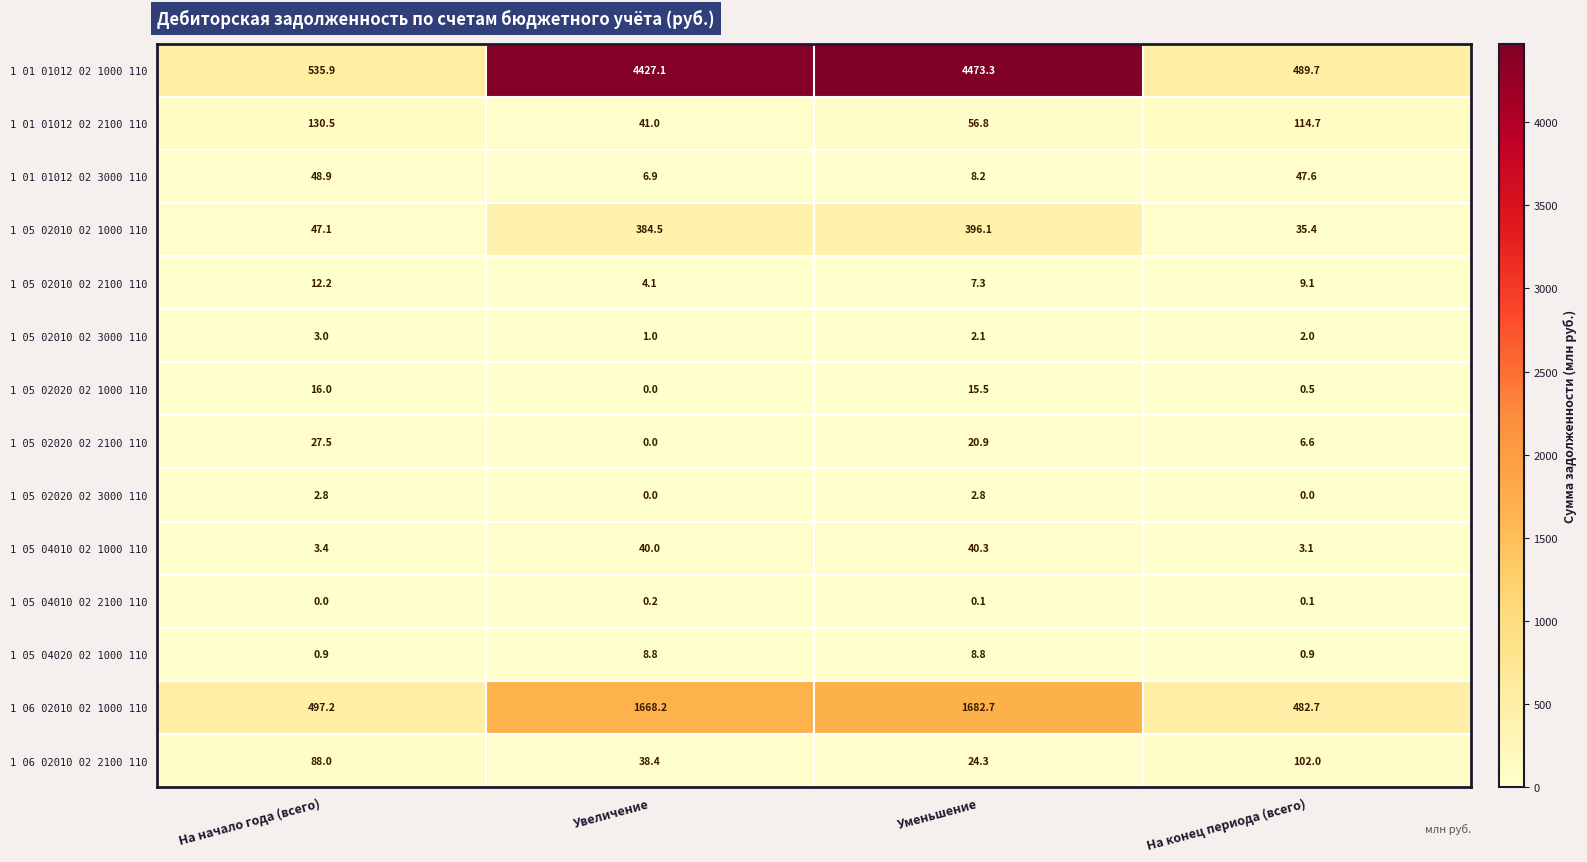

What is the total value across all series at На начало года (всего)?

1413.4